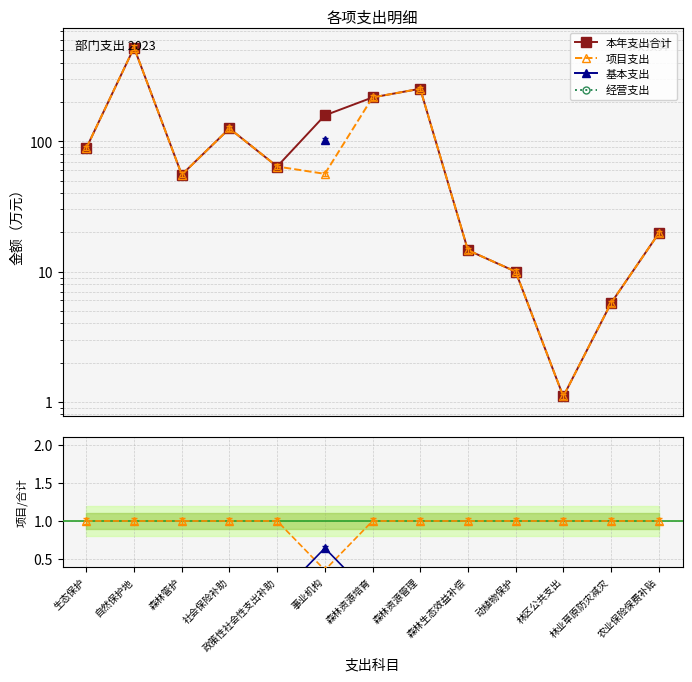

True or false: 经营支出 and 本年支出合计 intersect in this chart.

False